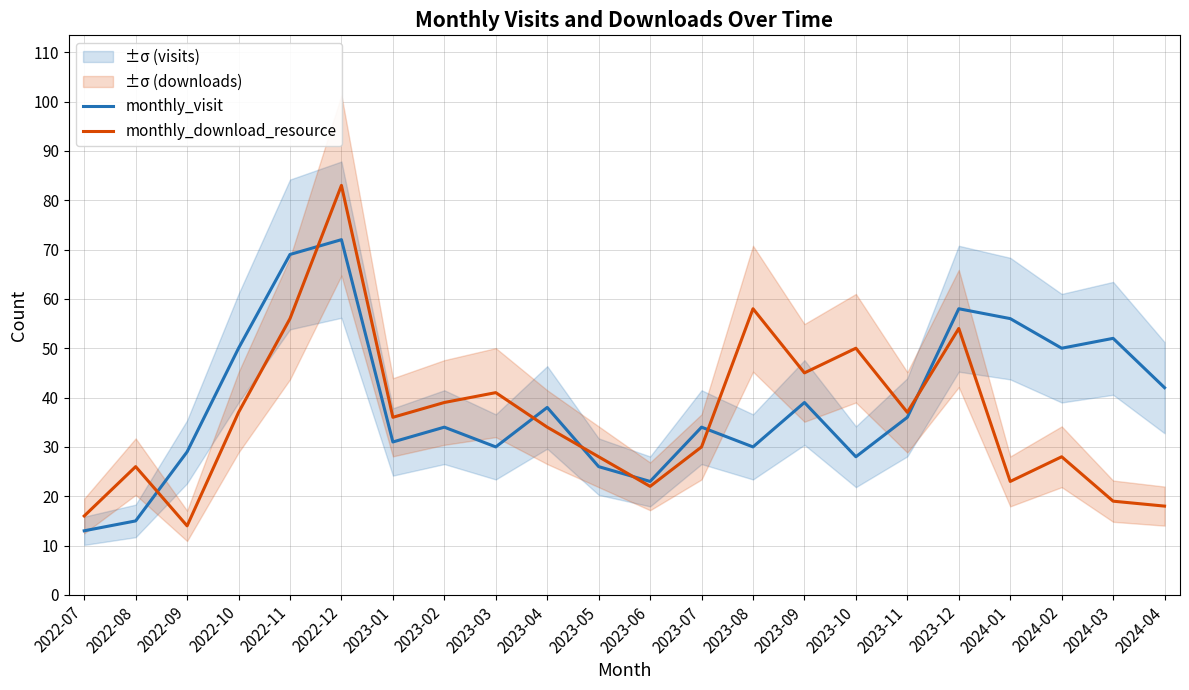

How many categories are shown in the chart?

22